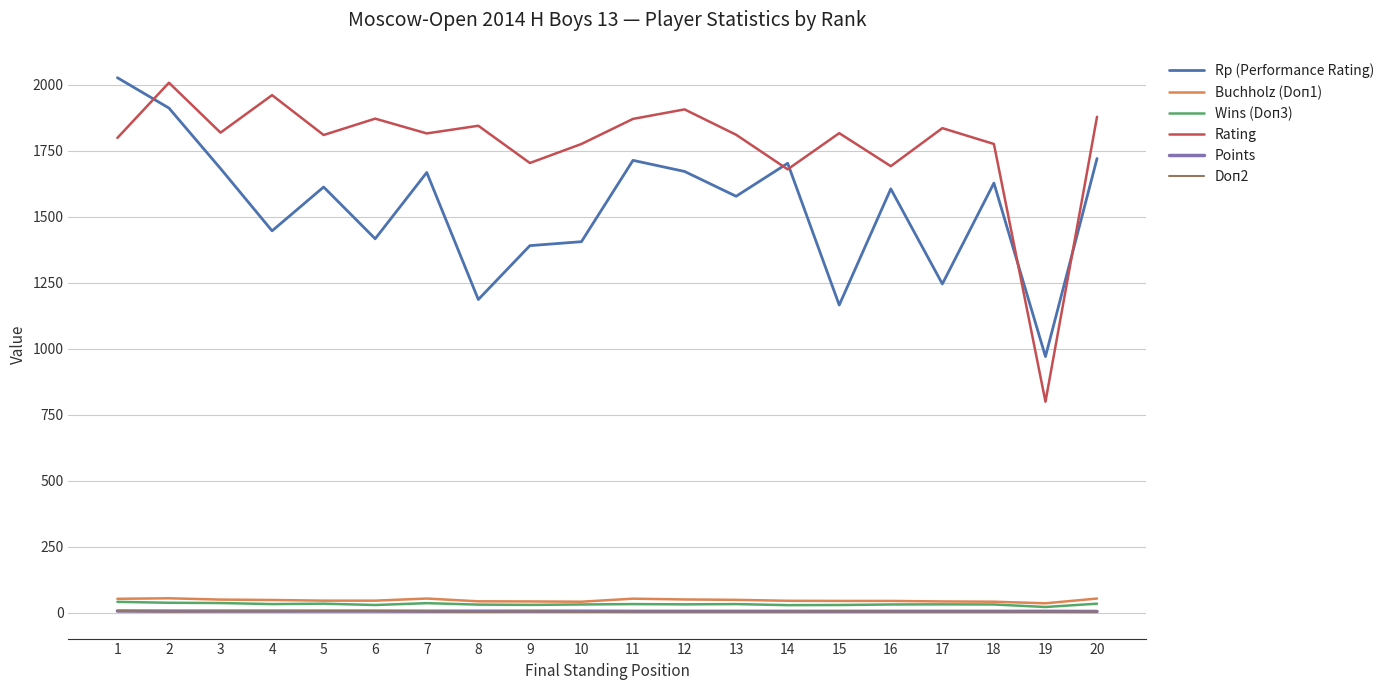

True or false: Rp (Performance Rating) and Points cross at least once.

False